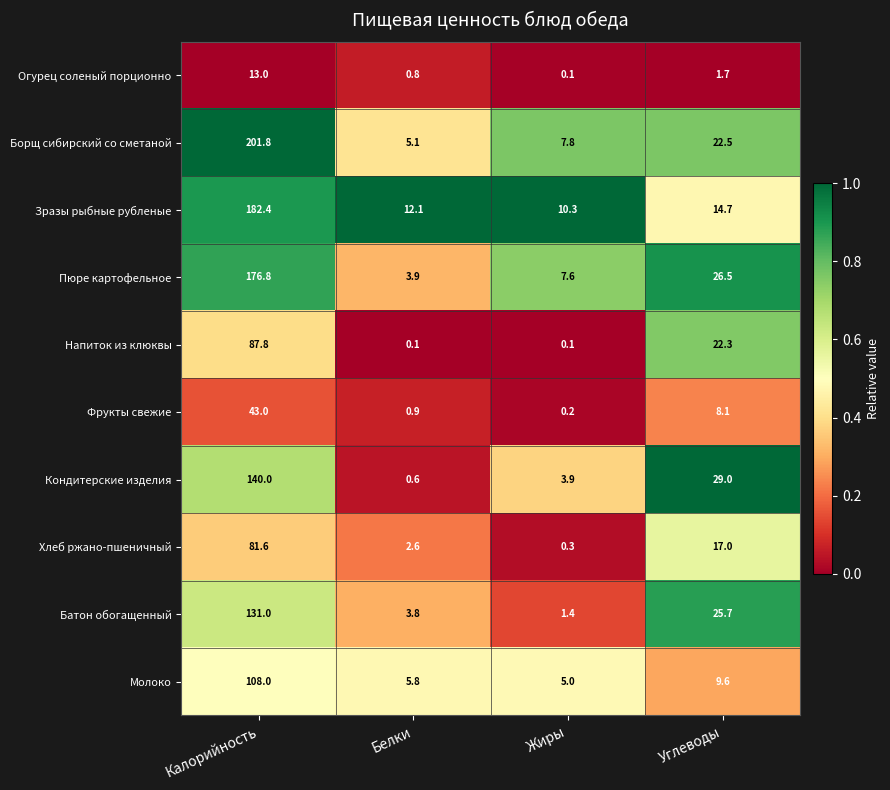

Where does the Зразы рыбные рубленые series first go above 14?

Калорийность